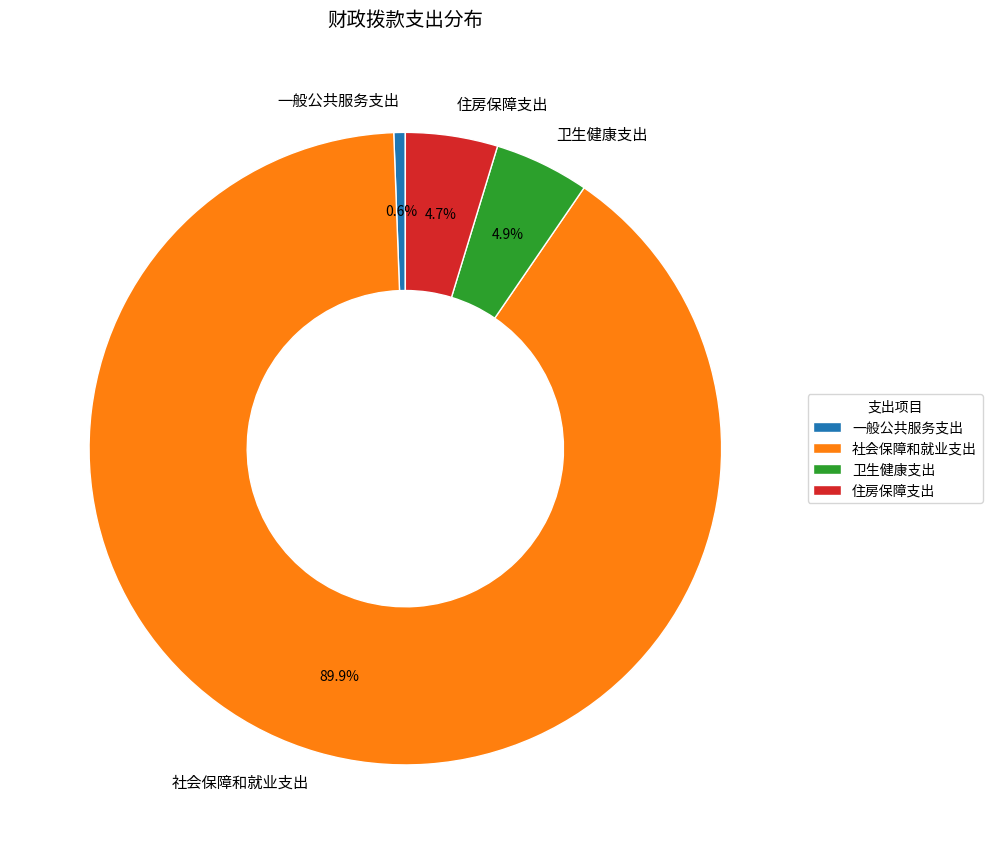

What is the total percentage of 一般公共服务支出 and 住房保障支出?

5.3%